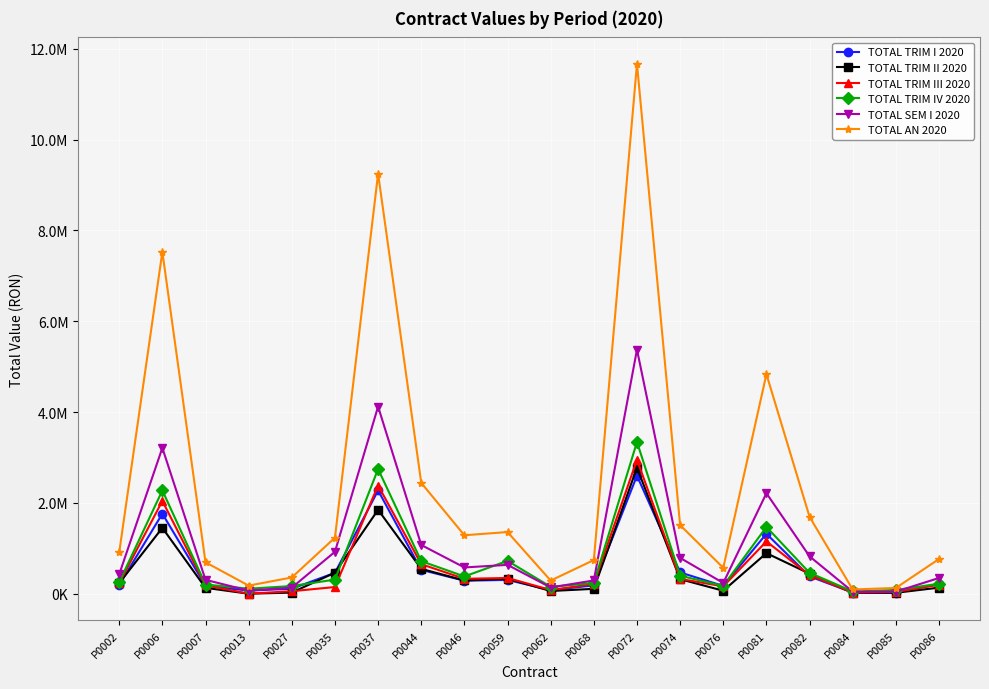

What are all the series names shown in the legend?

TOTAL TRIM I 2020, TOTAL TRIM II 2020, TOTAL TRIM III 2020, TOTAL TRIM IV 2020, TOTAL SEM I 2020, TOTAL AN 2020